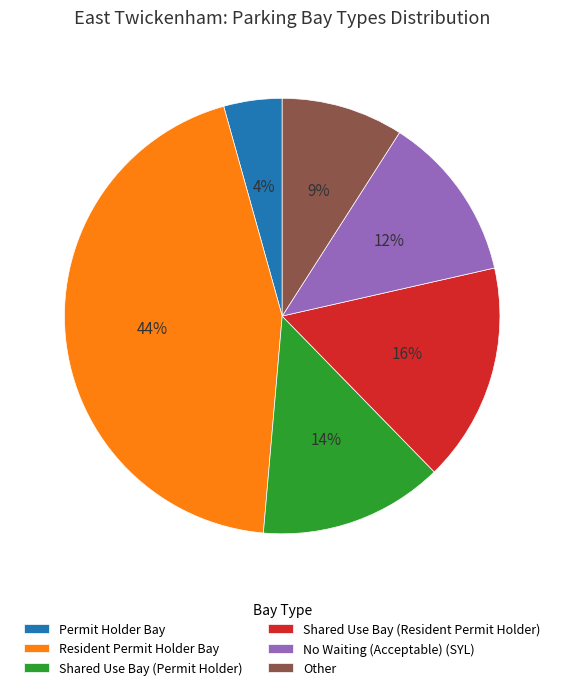

Do Shared Use Bay (Resident Permit Holder) and No Waiting (Acceptable) (SYL) together represent more than half of the pie?

No